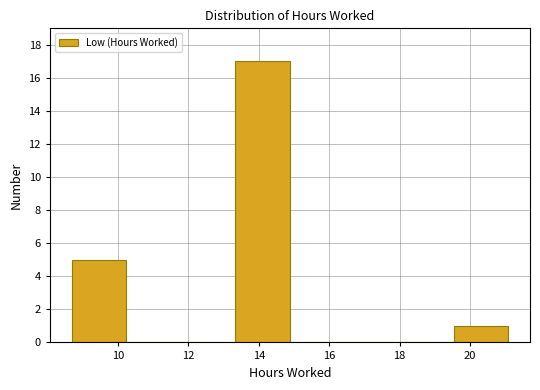

Reading left to right, list every bar in this chart as the range it spans on the x-axis followed by its height. Neither the bar edges nor the heights are printed on the chart, so give them approximately, as read against the axes.

8.6 to 10.2: 5
10.2 to 11.8: 0
11.8 to 13.4: 0
13.4 to 14.8: 17
14.8 to 16.4: 0
16.4 to 18.0: 0
18.0 to 19.6: 0
19.6 to 21.0: 1